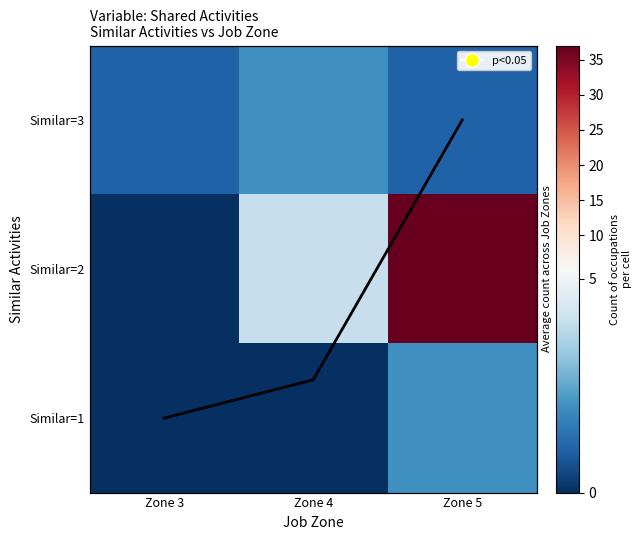

At which category is the sum across all series the highest?

Zone 5